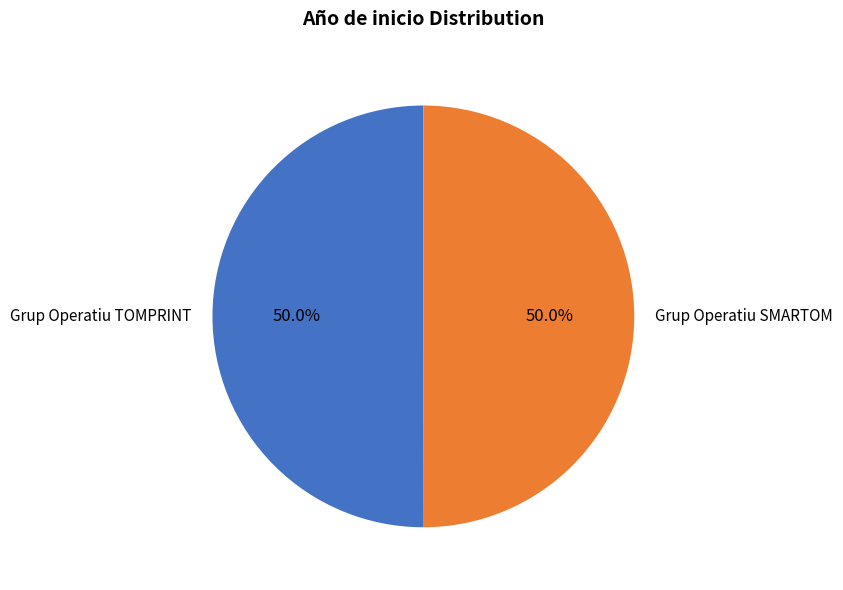

What is the total percentage of Grup Operatiu SMARTOM and Grup Operatiu TOMPRINT?

100.0%